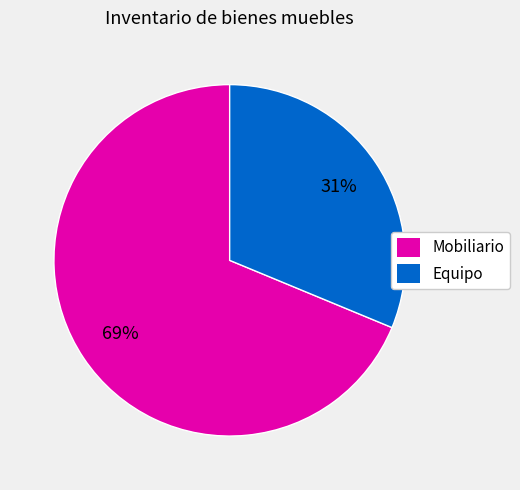

Is it true that Equipo is 43% of the pie?

False